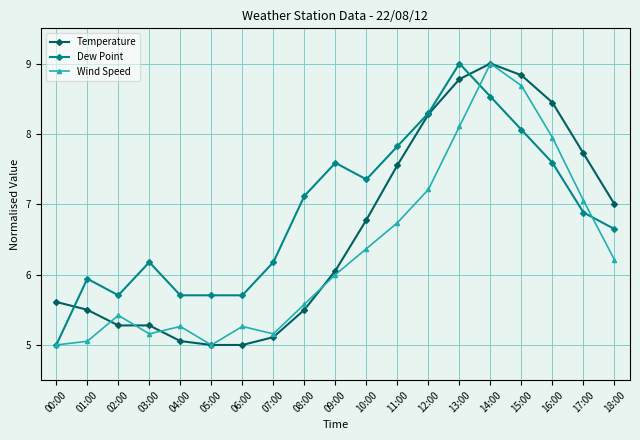

At which category is the sum across all series the highest?

14:00